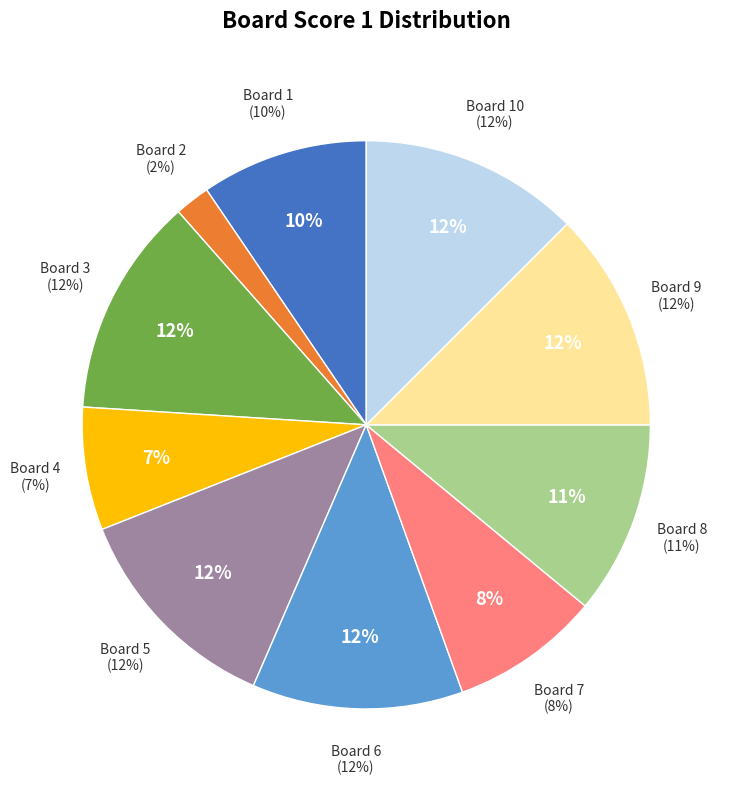

To the nearest percent, what percentage of the pie is 9?

12%